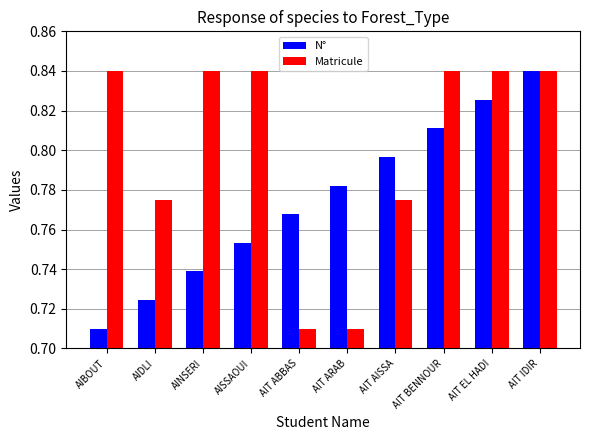

How many groups of bars are there?

10